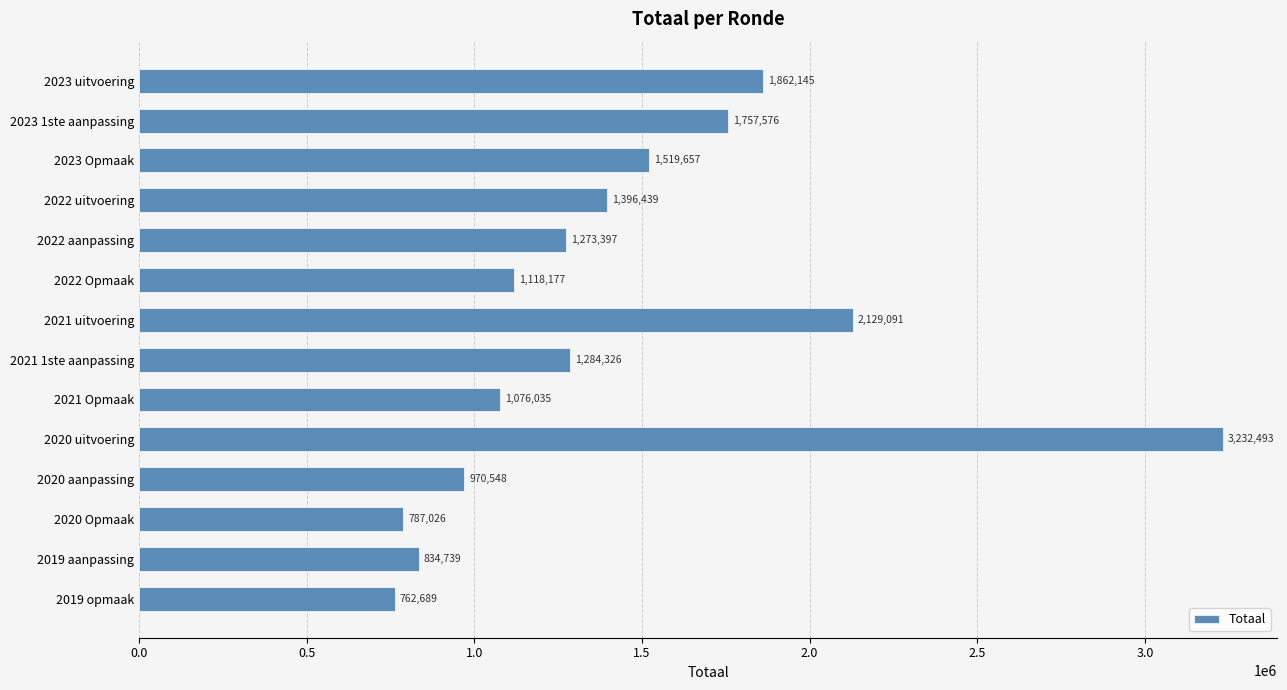

At which category does the chart reach its peak across all series?

2020 uitvoering